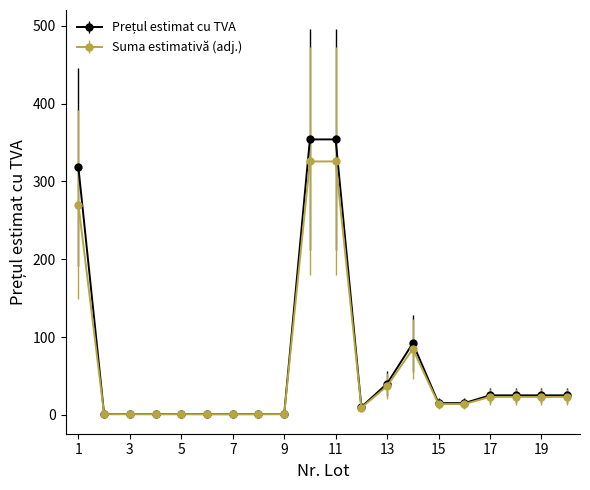

At how many categories does at least one series exceed 124?

3